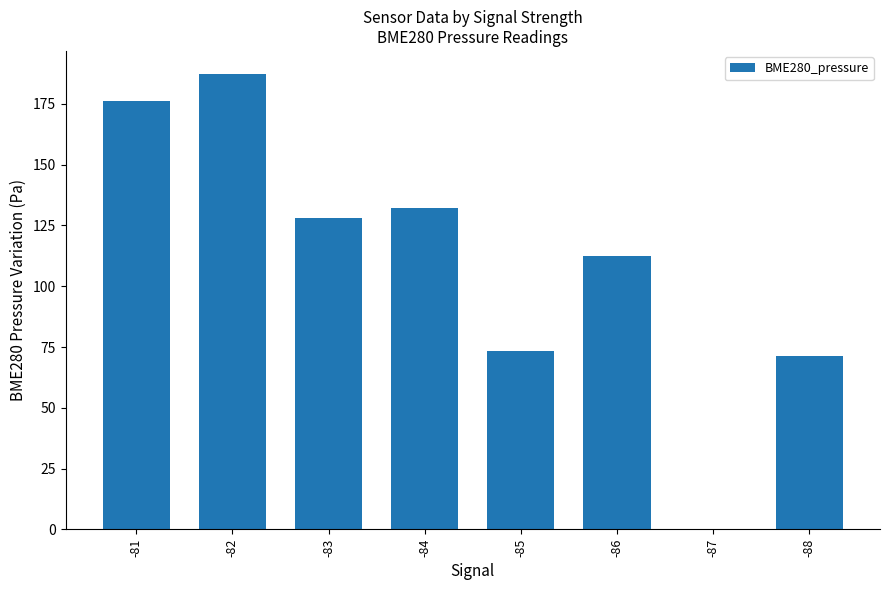

At which category does the chart reach its peak across all series?

-82